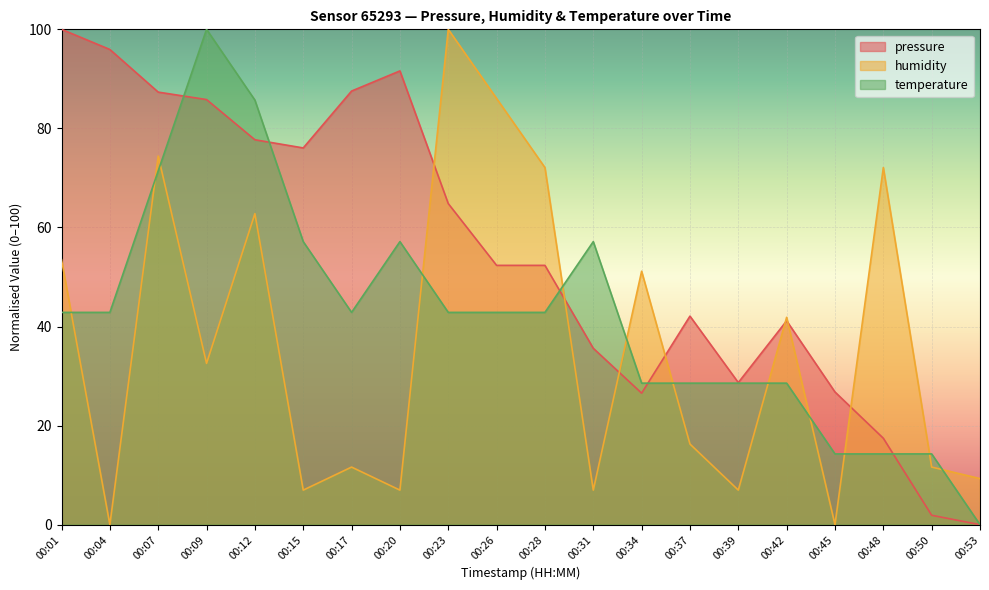

How many positive values does the pressure series have?

19